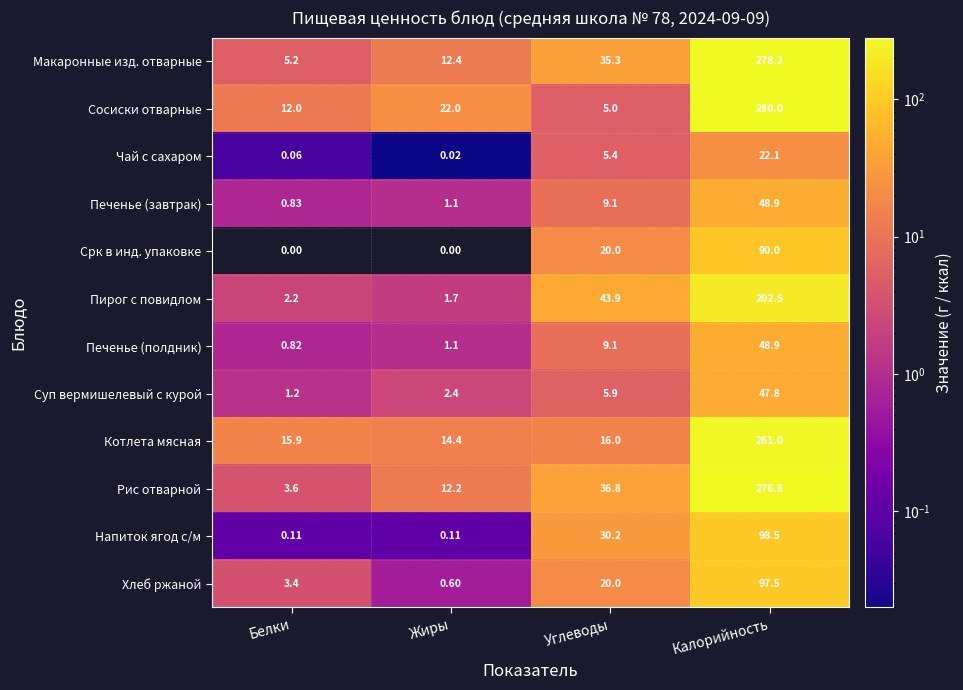

At which label is Котлета мясная closest to 137?

Углеводы